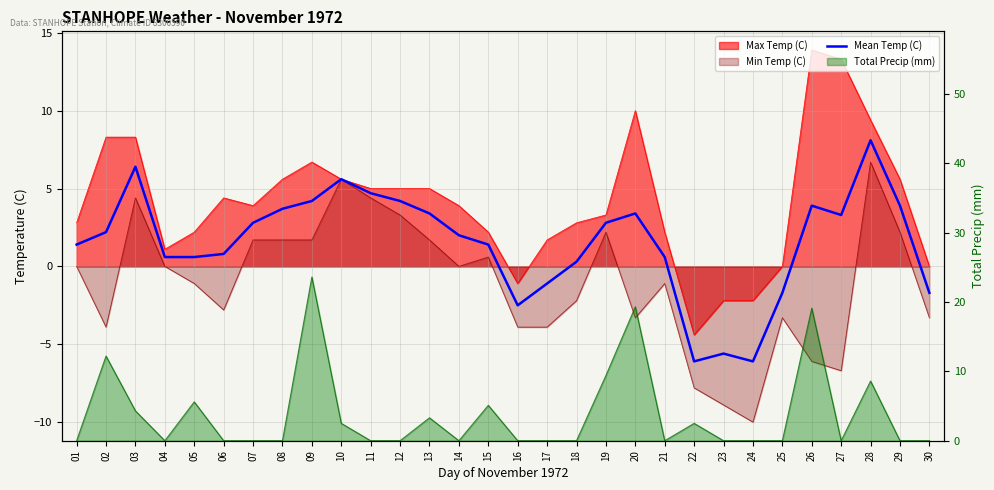

Reading left to right, extract all data points from this chart.

1.4	2.2	6.4	0.6	0.6	0.8	2.8	3.7	4.2	5.6	4.7	4.2	3.4	2.0	1.4	-2.5	-1.1	0.3	2.8	3.4	0.6	-6.1	-5.6	-6.1	-1.7	3.9	3.3	8.1	3.9	-1.7